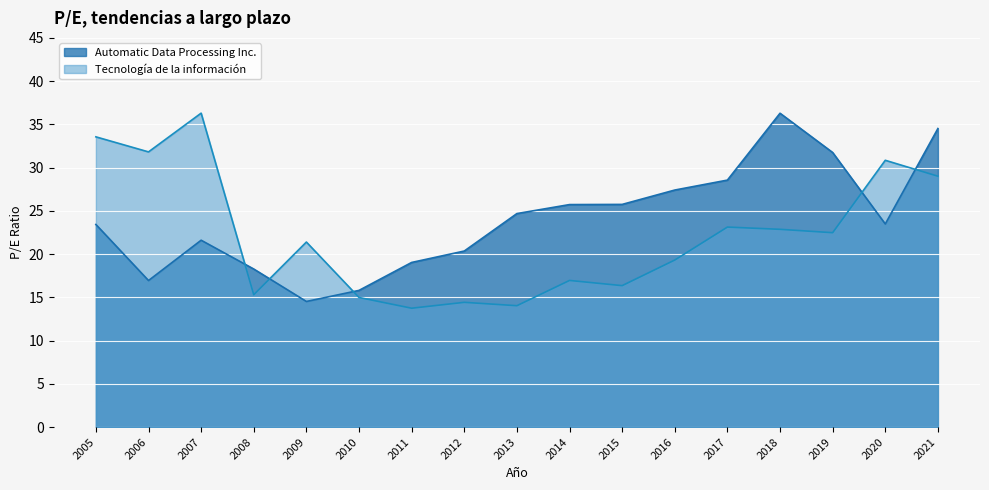

In Automatic Data Processing Inc., how many points are higher than both neighbors (excluding endpoints)?

2